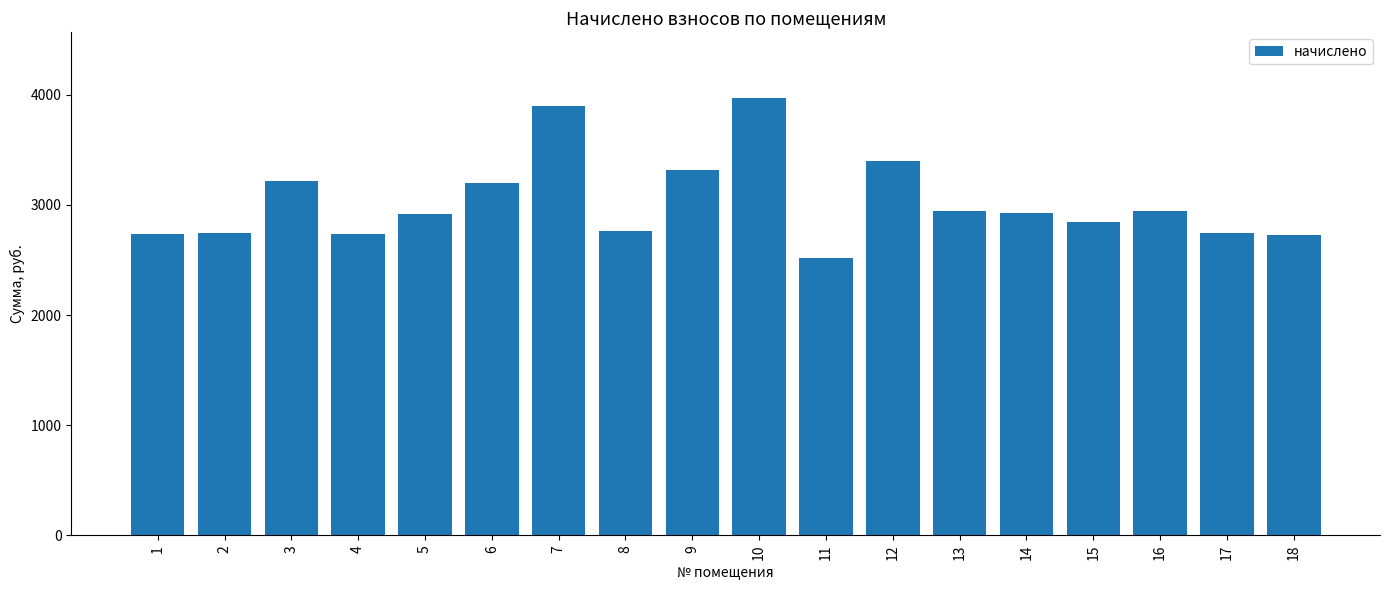

Where does the data first go above 2928?

3